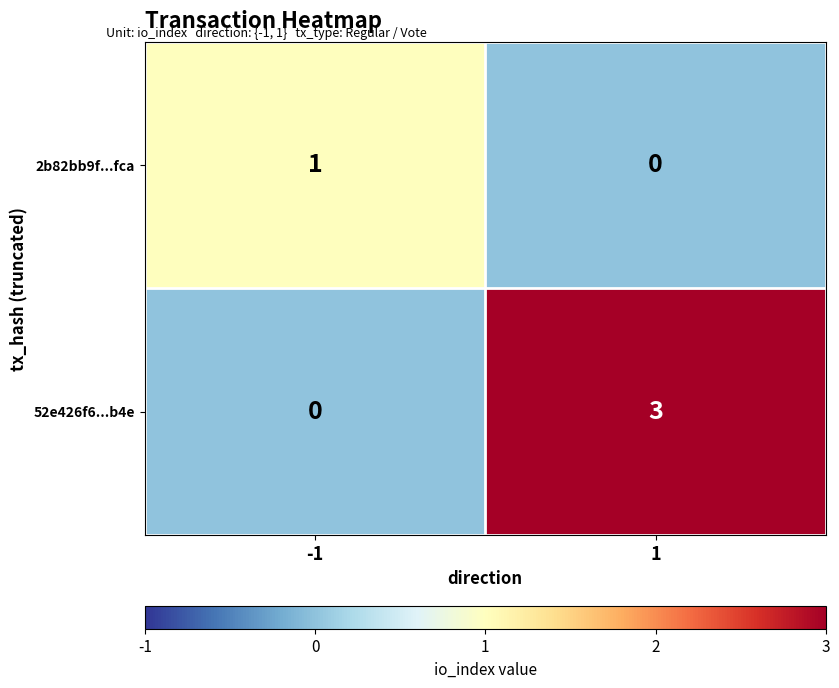

What is the total value across all series at 1?

3